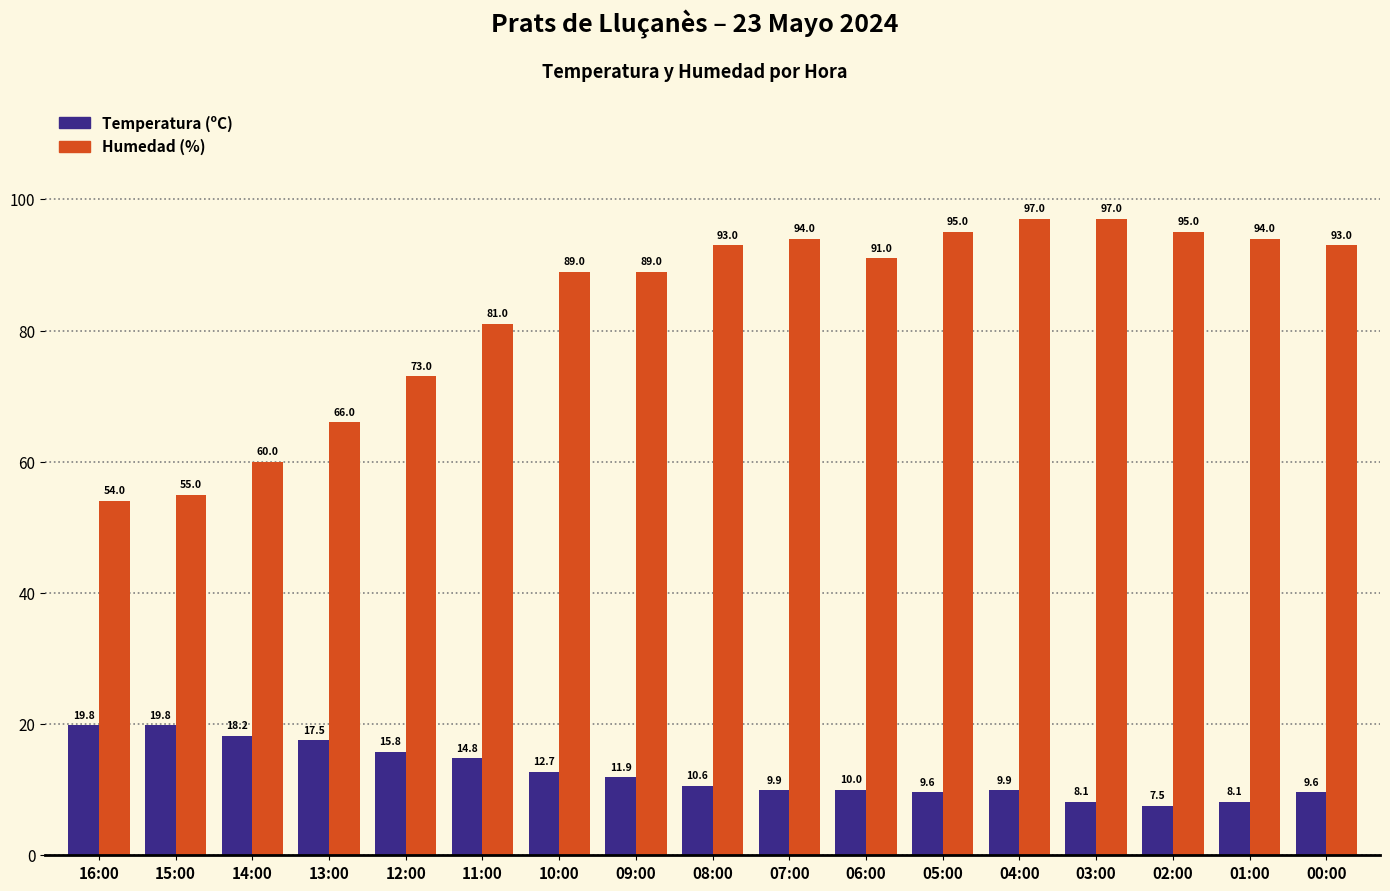

What position from the left is 08:00?

9